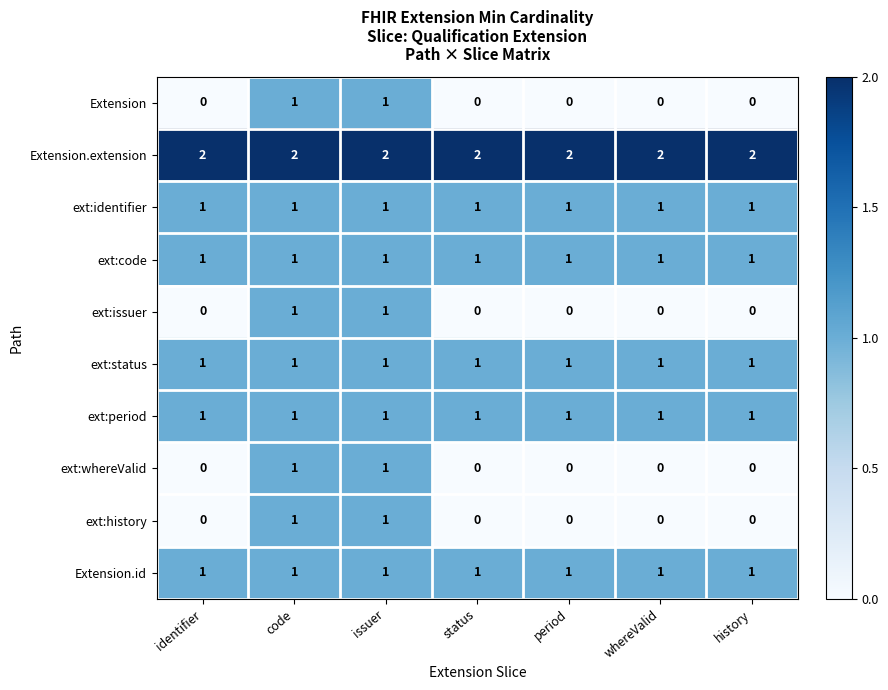

True or false: ext:history has a value of 0 at status.

True